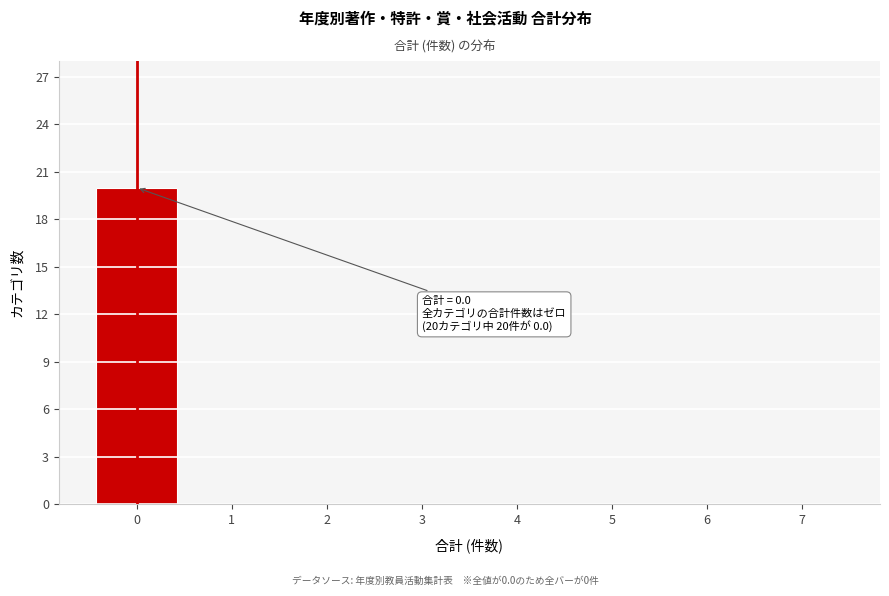

Which range on the x-axis has the tallest bar?

-0.5 to 0.5